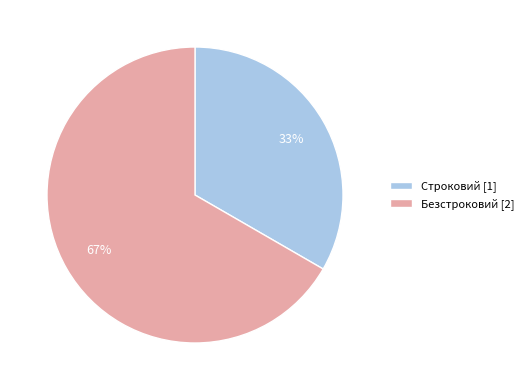

Do Строковий [1] and Безстроковий [2] together represent more than half of the pie?

Yes